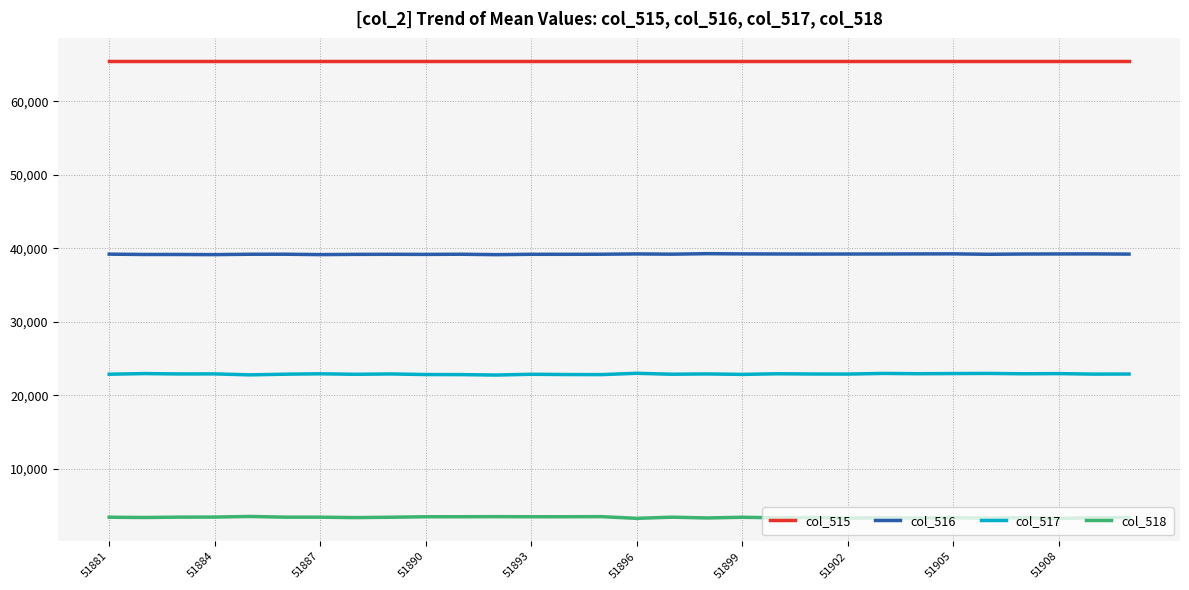

List the series in order of their peak value, lowest first.

col_518, col_517, col_516, col_515